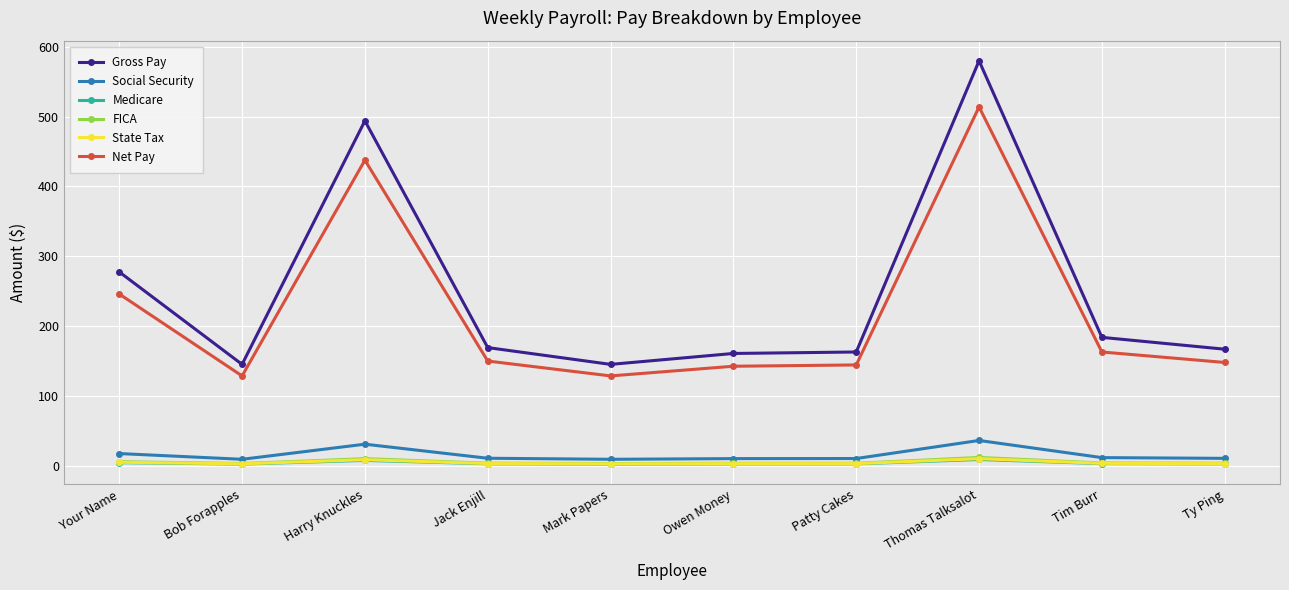

What is the sum of all Net Pay values?

2201.2